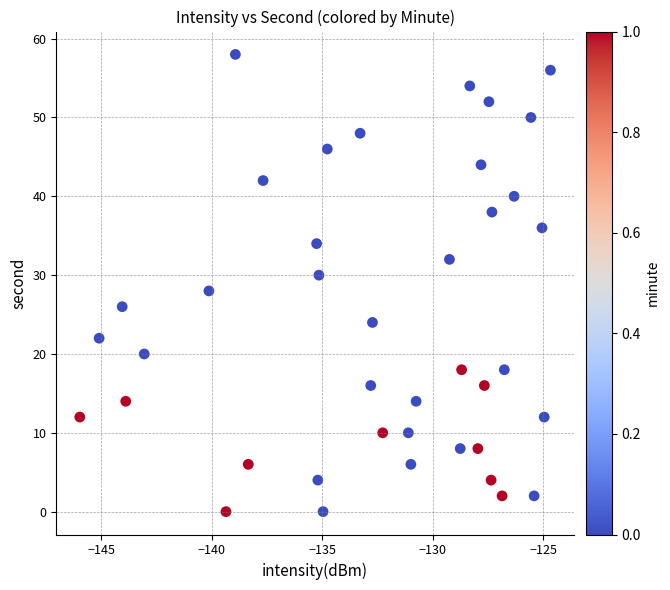

What is the range of Y values (max minus min)?

58